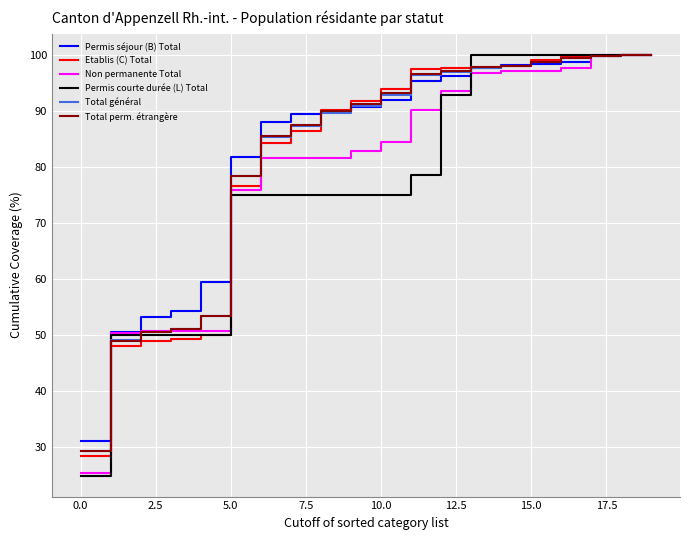

What is the minimum value for Permis courte durée (L) Total?

25.0